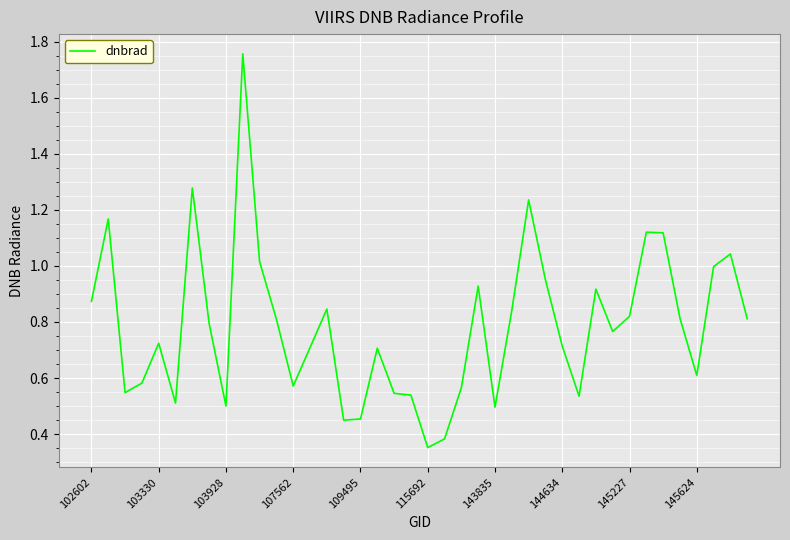

What is the difference between the maximum and minimum values?

1.4